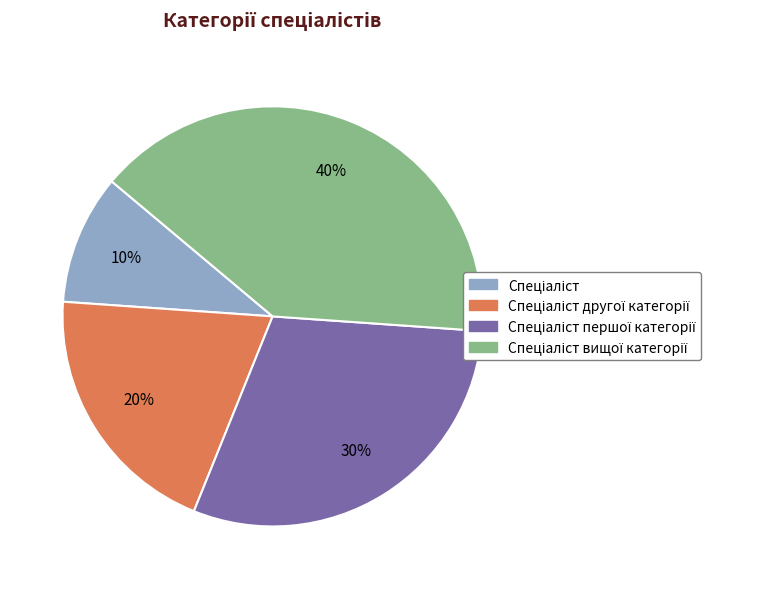

To the nearest percent, what is the difference between the largest and smallest slice percentages?

30%